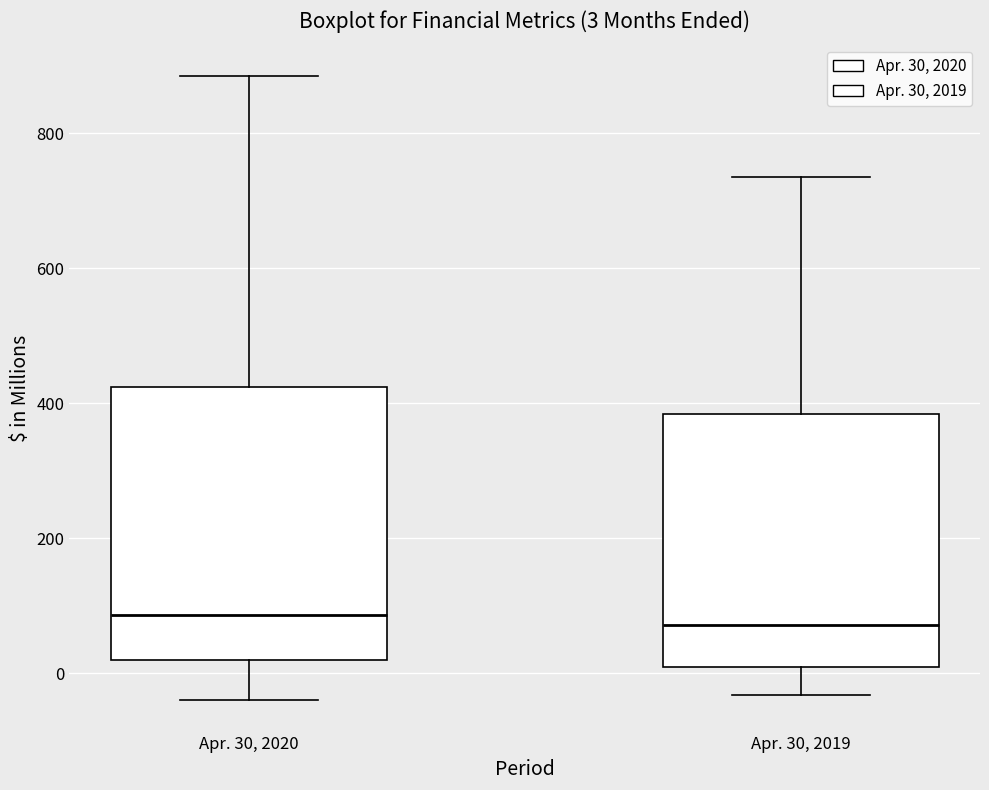

Comparing the boxes themselves (not the whiskers), which one is the tallest?

Apr. 30, 2020